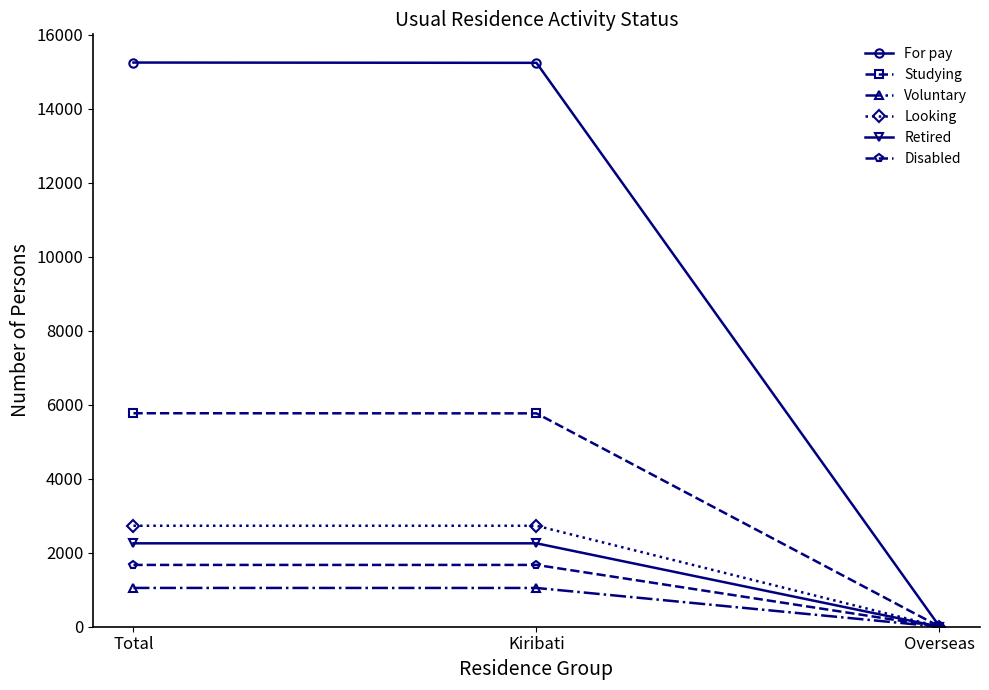

Does the chart display data point markers on the line(s)?

Yes